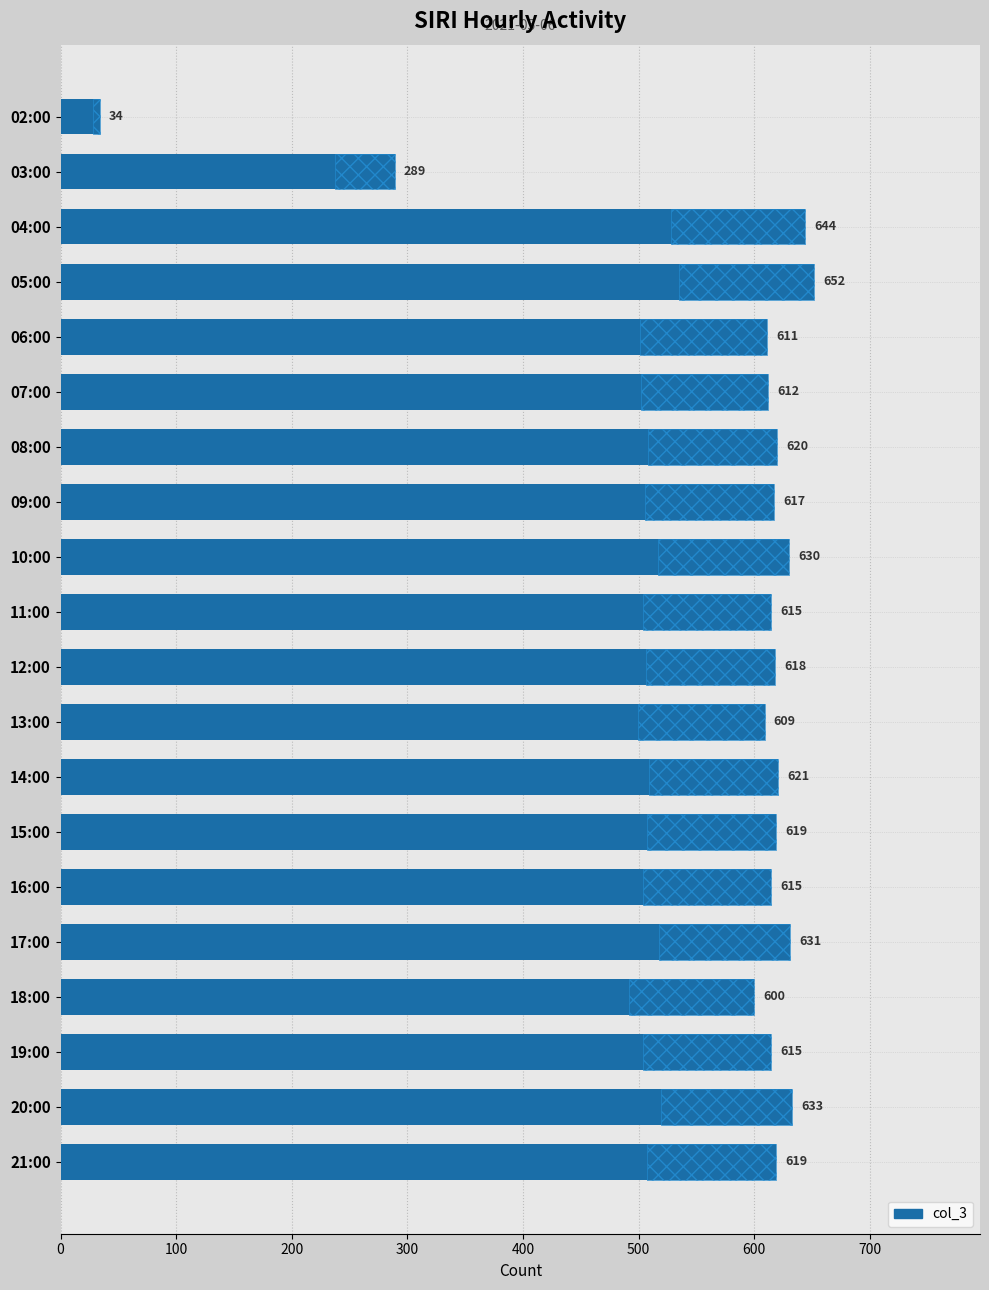

Does the chart contain any negative values?

No